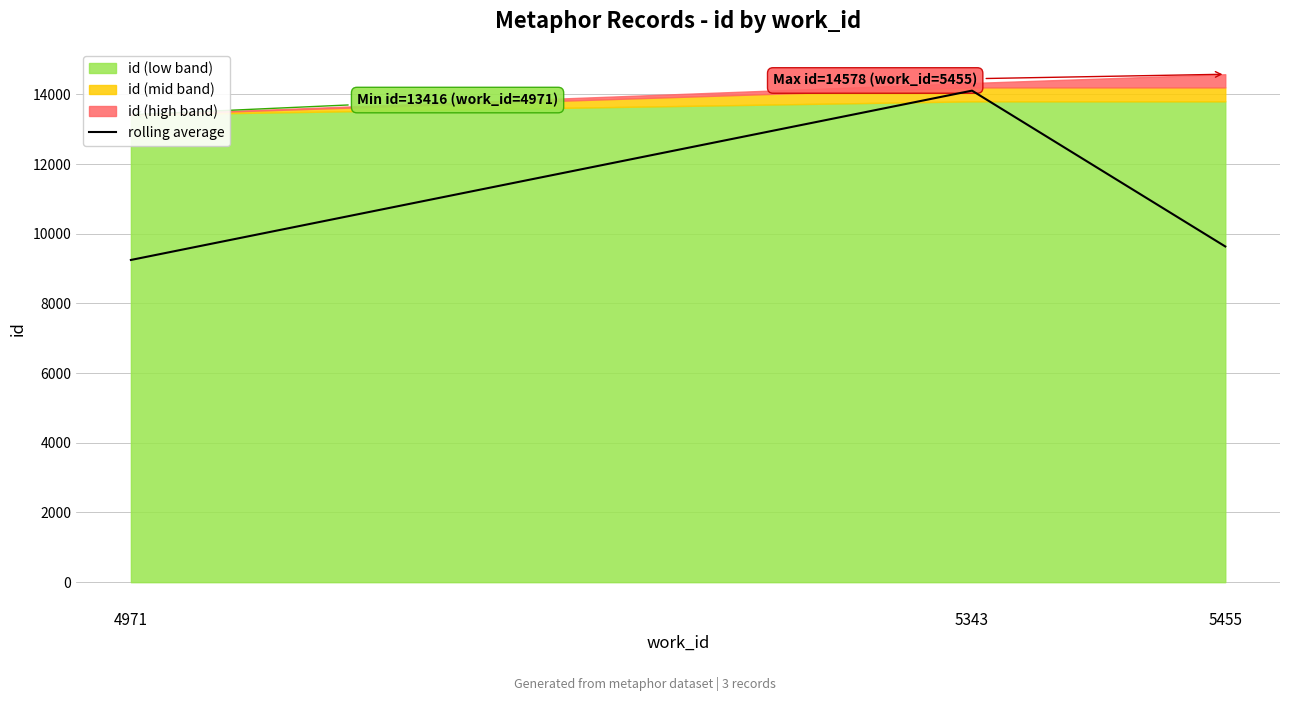

How many values in the rolling average series are below 9635?

1